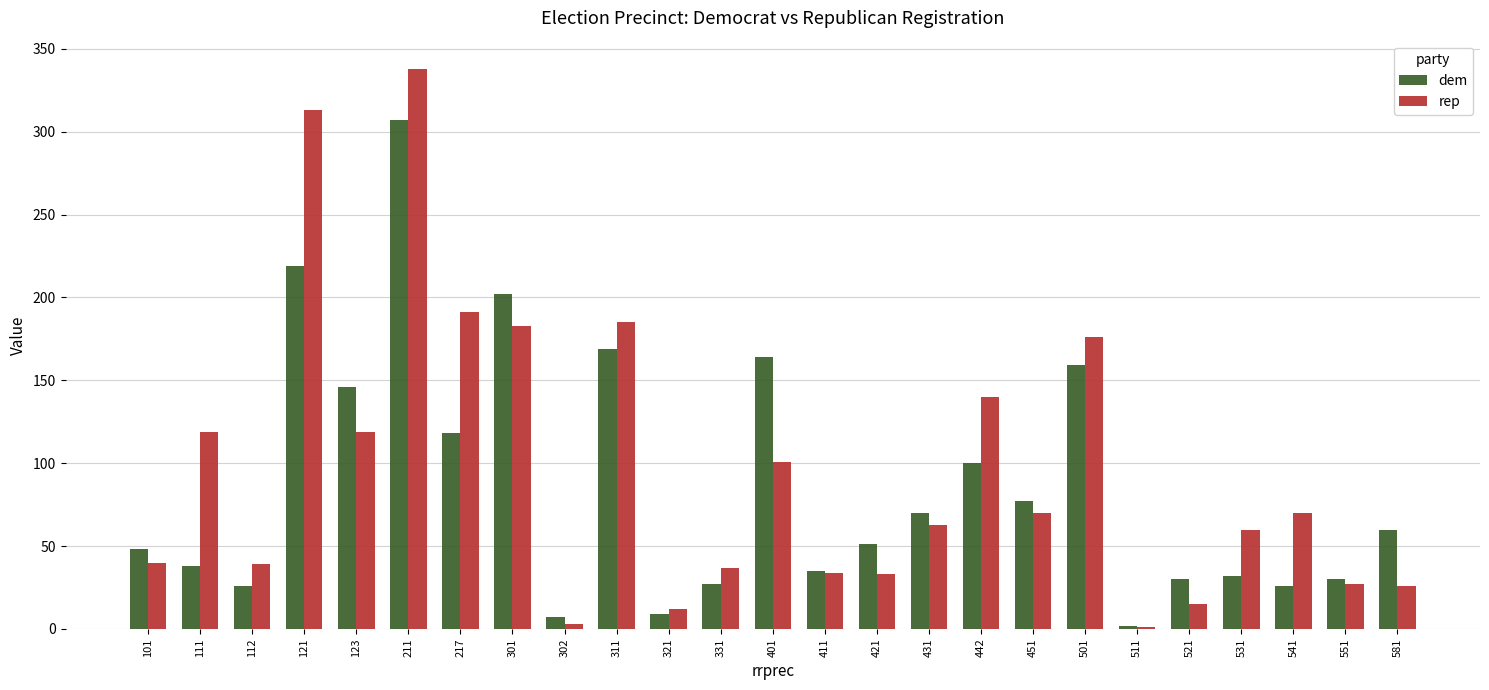

Count the number of data series in this chart.

2